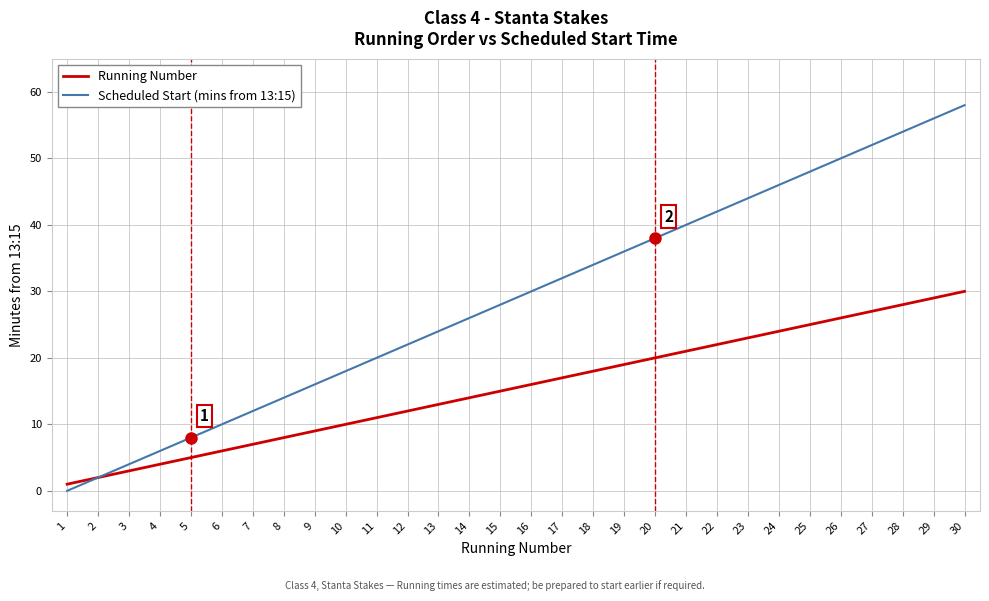

Is it true that Running Number equals 2 at 8?

False